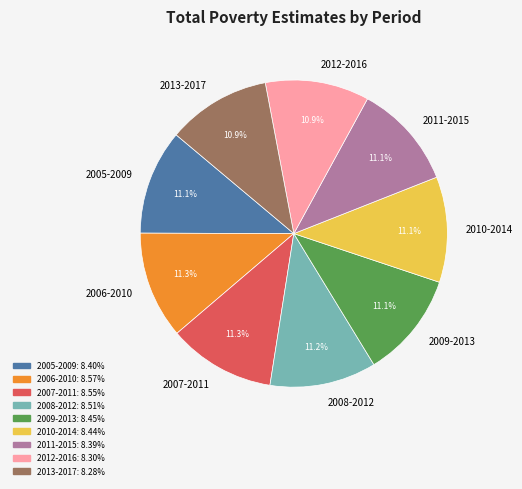

Count the number of slices in the pie.

9